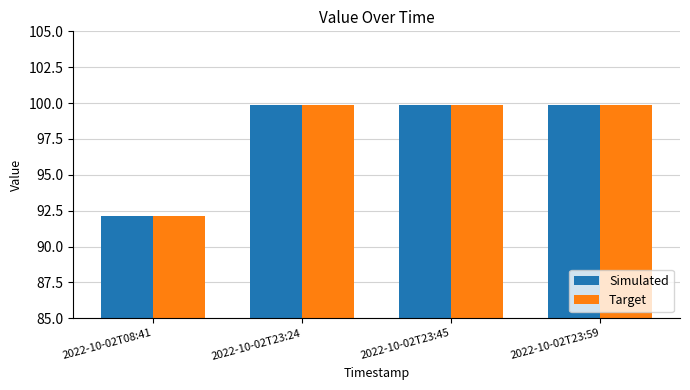

Does the chart contain stacked bars?

No